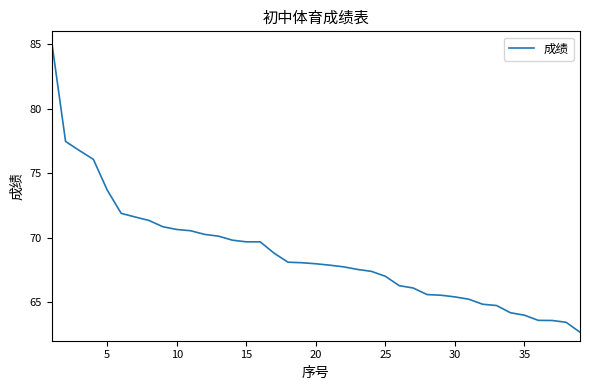

What is the smallest value displayed?

62.7